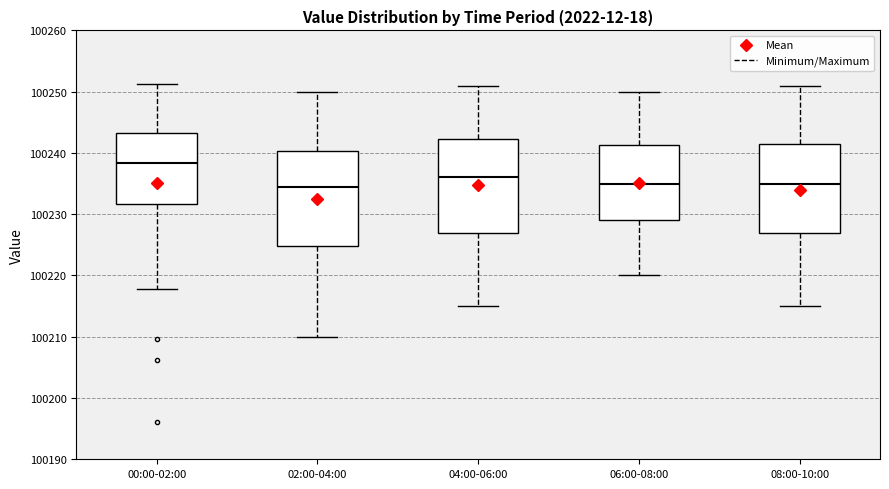

Where does the lower whisker of the box for 04:00-06:00 end on the y-axis? The values are not printed on the chart, so give them approximately, as read against the axis.

100215